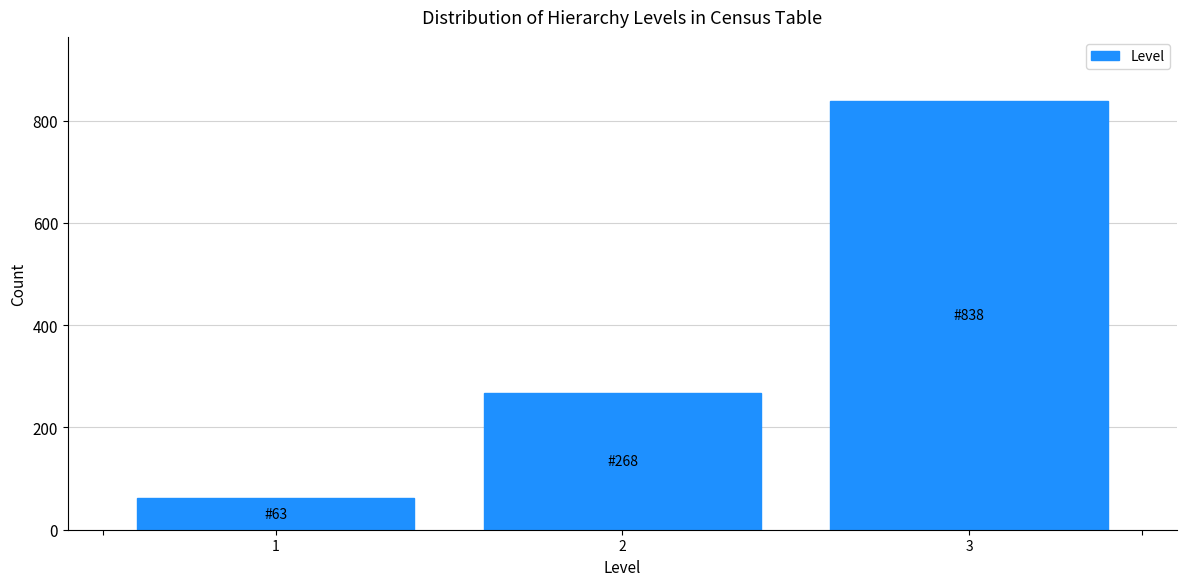

Reading left to right, what are all the values shown in this chart?

63	268	838